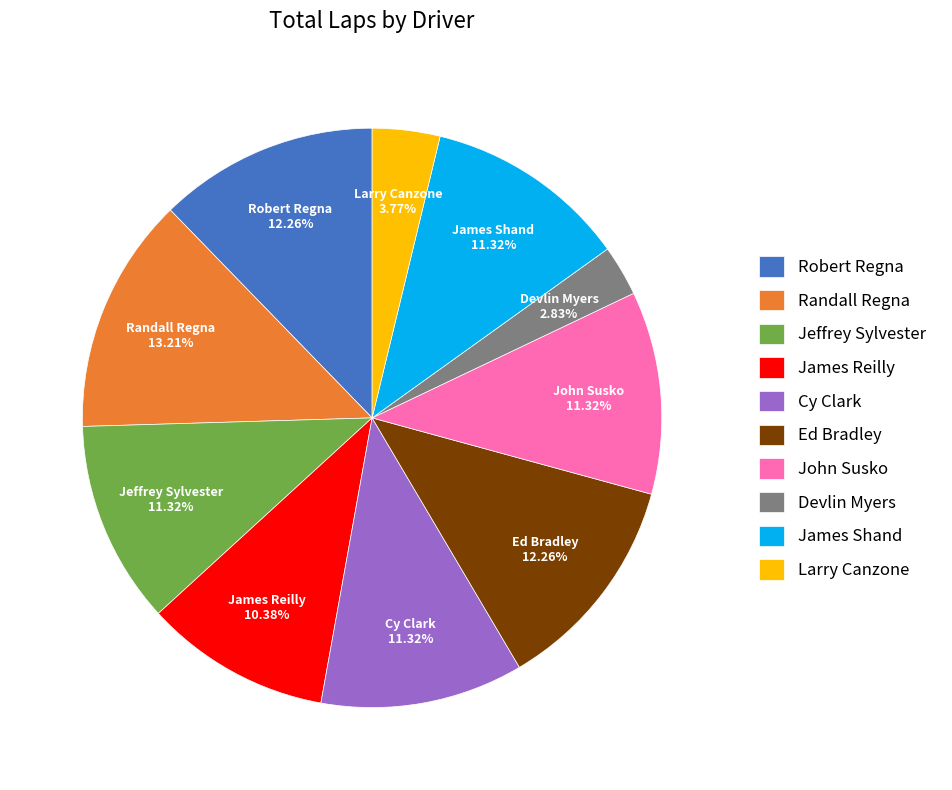

Count the number of slices in the pie.

10